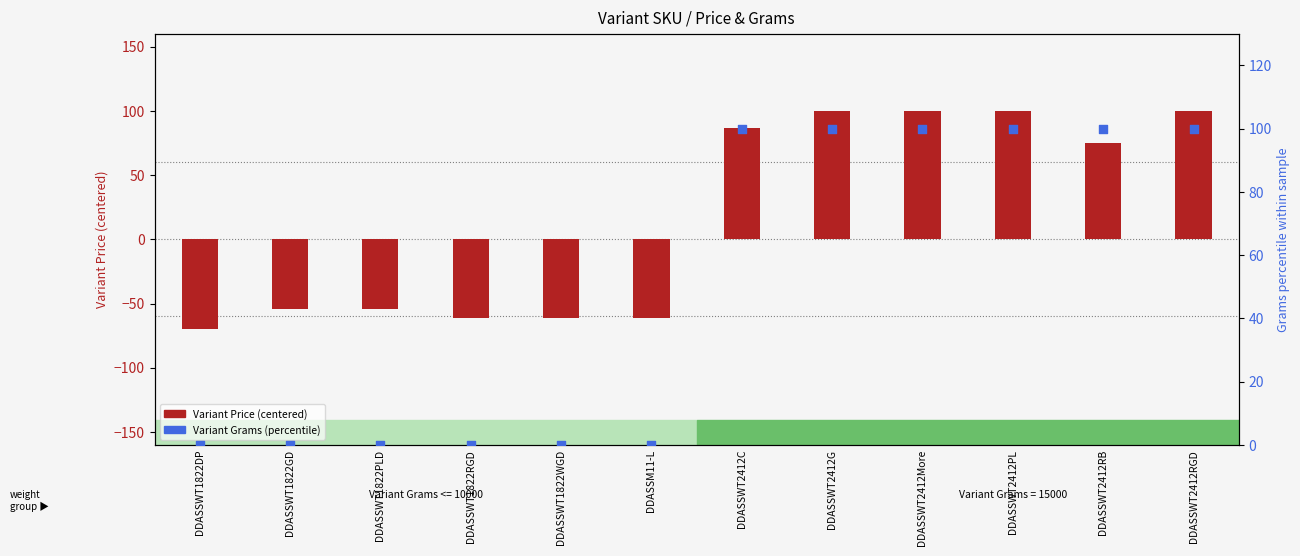

Which series has the largest Y range (max minus min)?

Variant Price (centered)